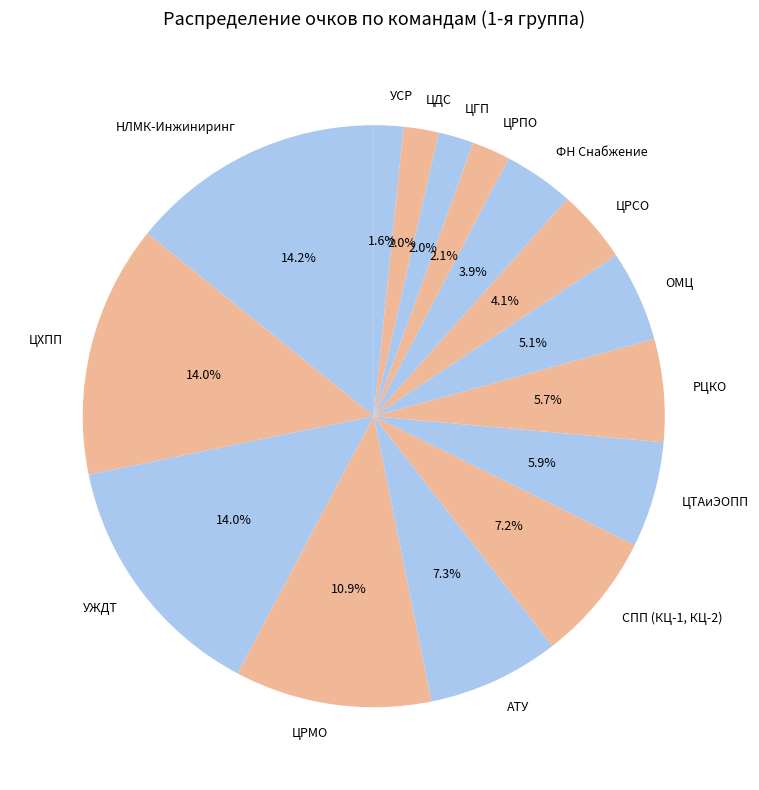

What percentage is the ЦХПП slice, to the nearest percent?

14%